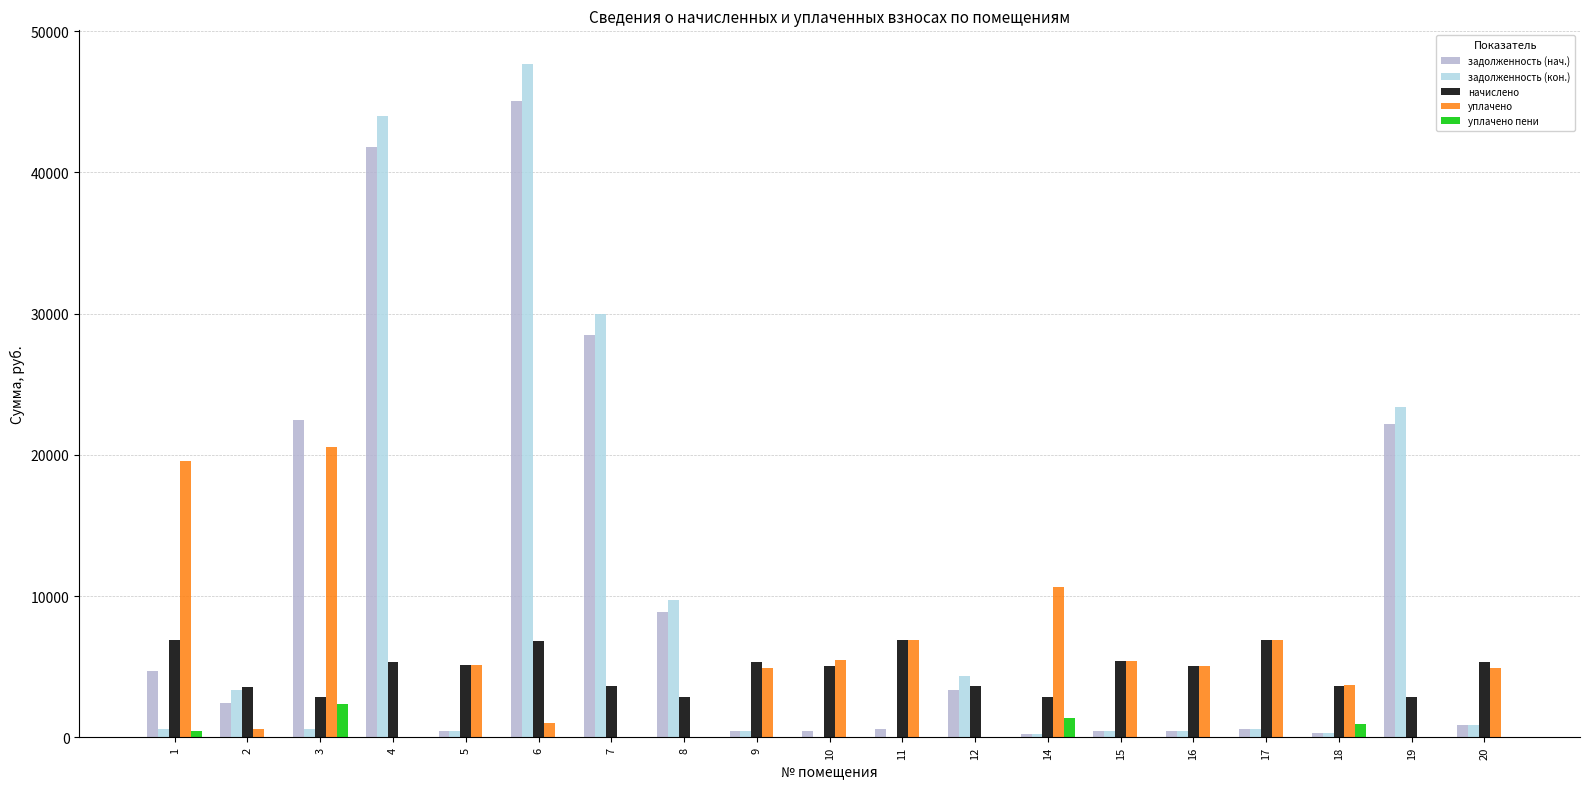

Count the number of categories in the chart.

19